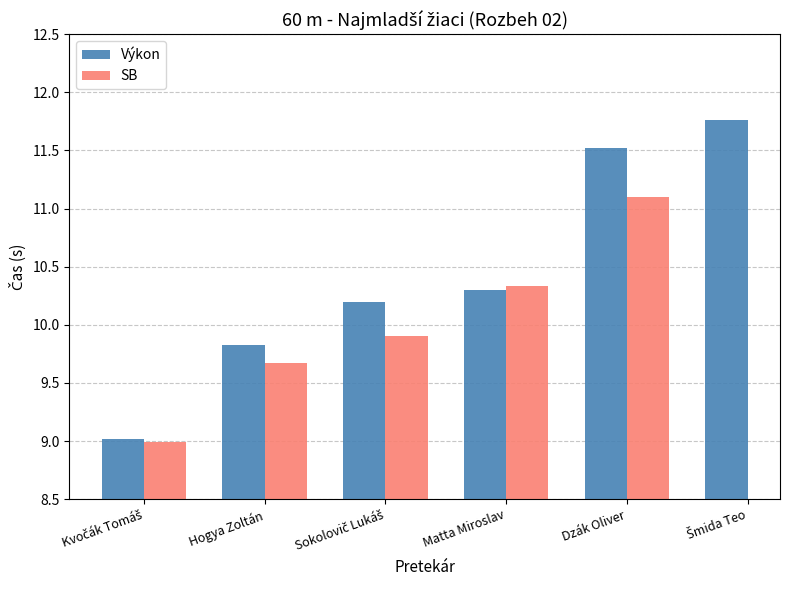

What is the total value across all series at Dzák Oliver?

22.6